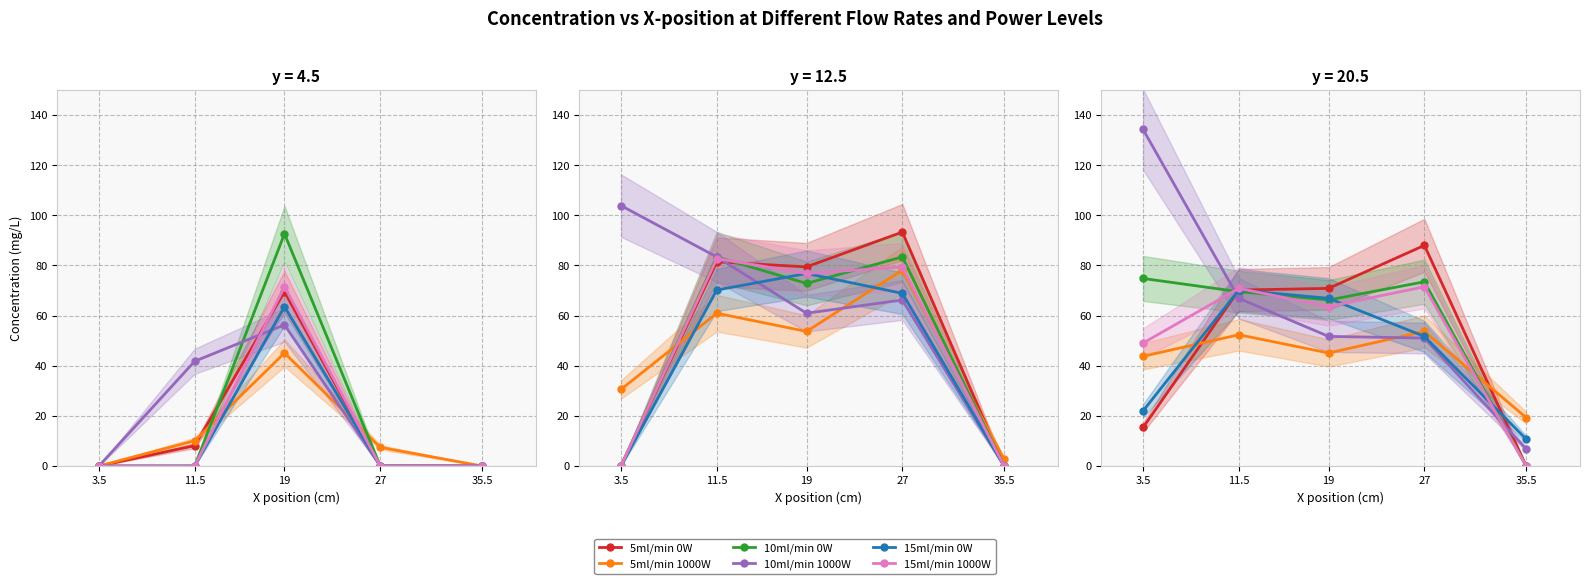

What are all the series names shown in the legend?

5ml/min 0W, 5ml/min 1000W, 10ml/min 0W, 10ml/min 1000W, 15ml/min 0W, 15ml/min 1000W